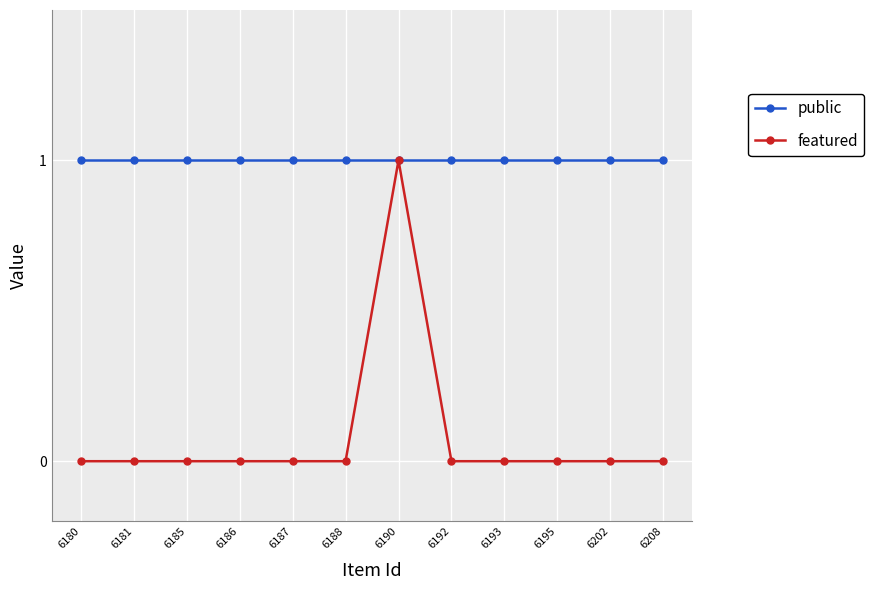

What is the spread (max minus min) of values at 6208?

1